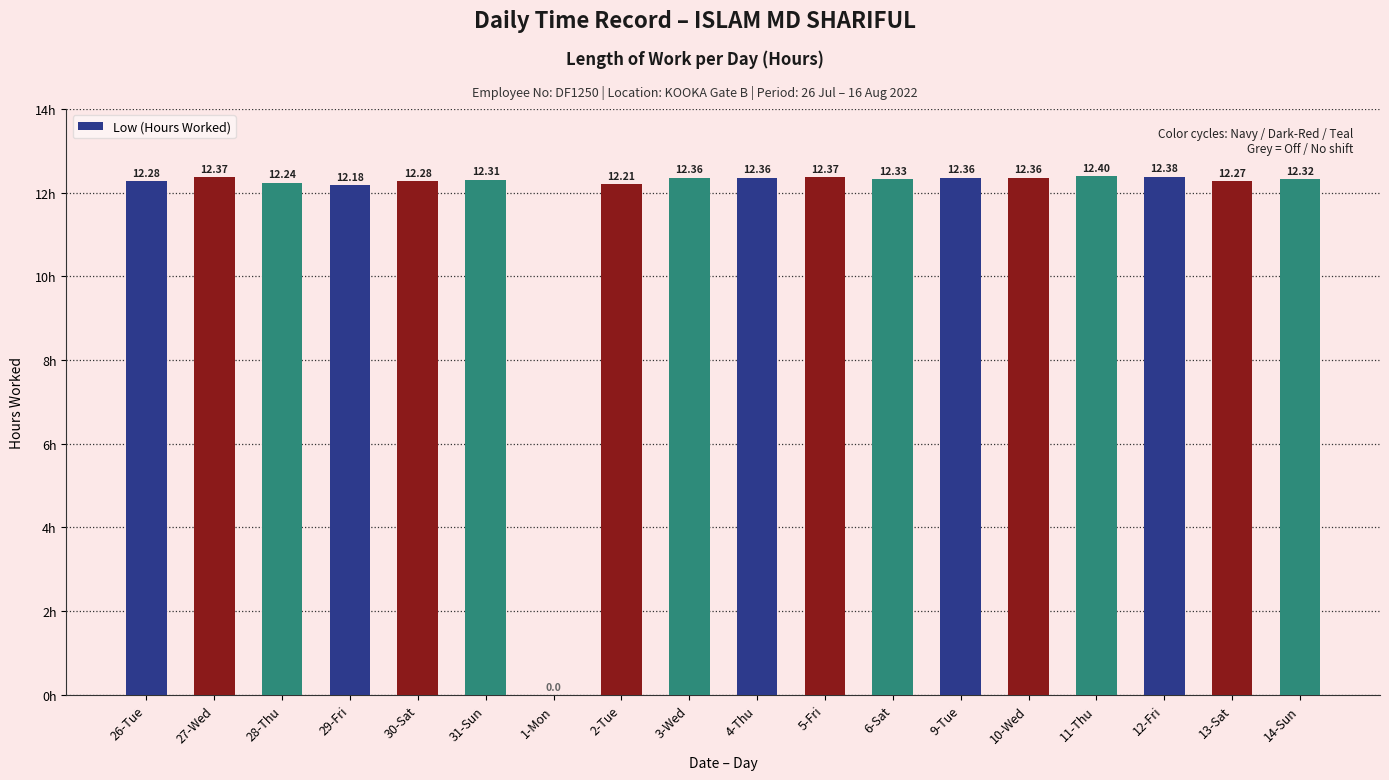

Which has a higher value, 4-Thu or 2-Tue?

4-Thu